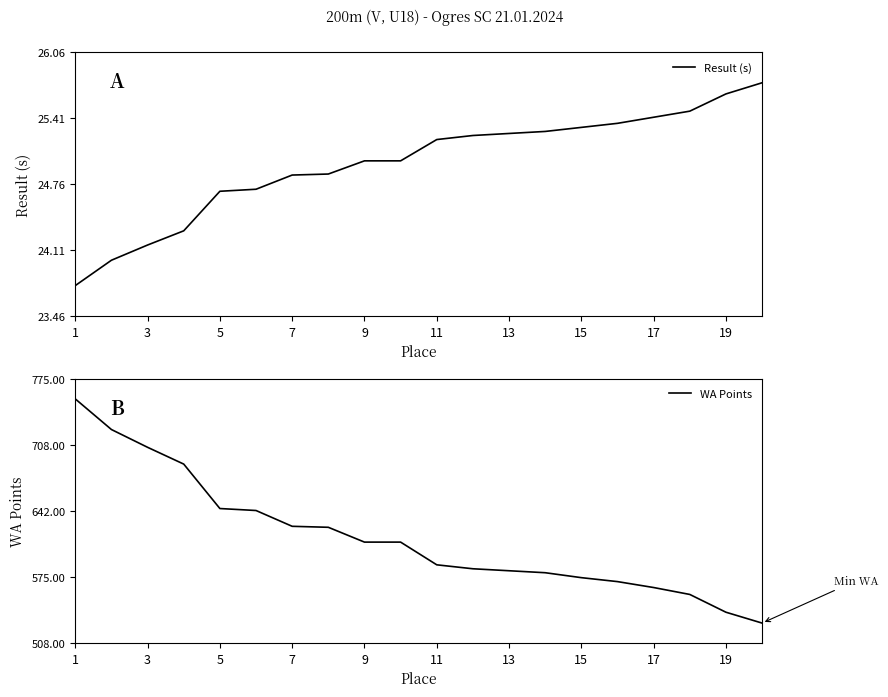

How many data points in WA Points are less than 610?

10